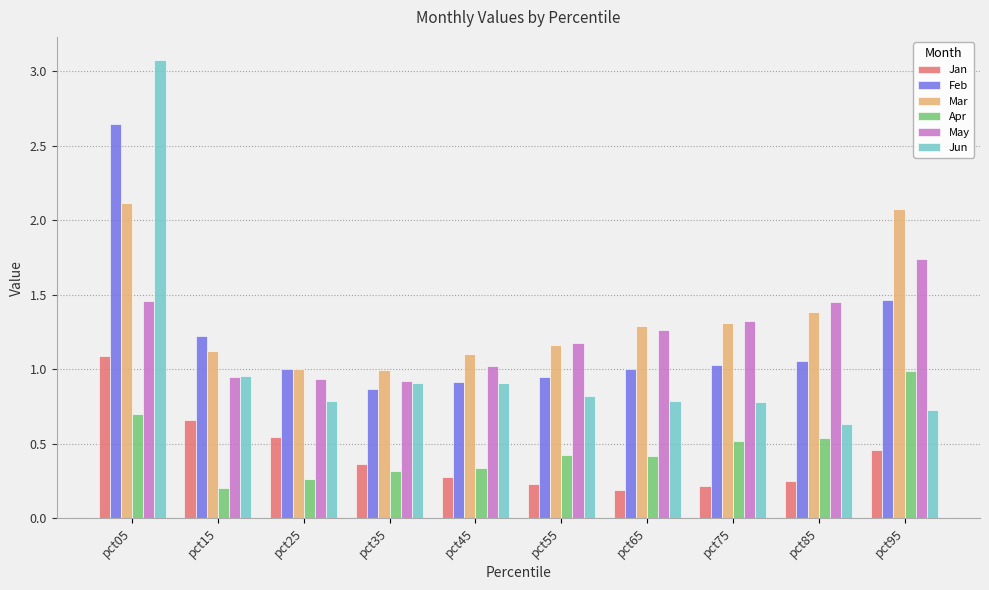

Which category has the highest value in the May series?

pct95